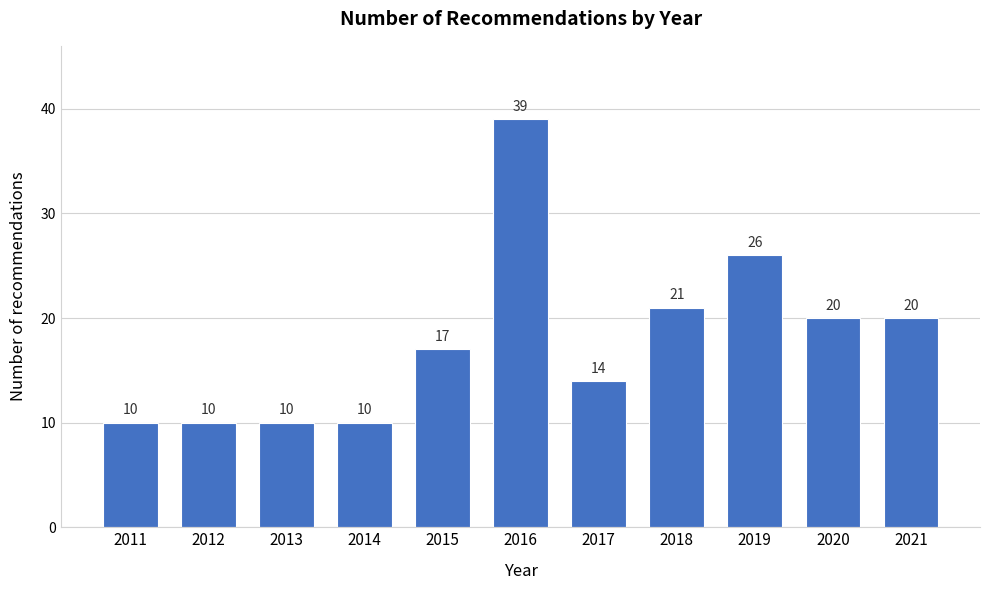

Reading left to right, what are all the values shown in this chart?

2011=10	2012=10	2013=10	2014=10	2015=17	2016=39	2017=14	2018=21	2019=26	2020=20	2021=20